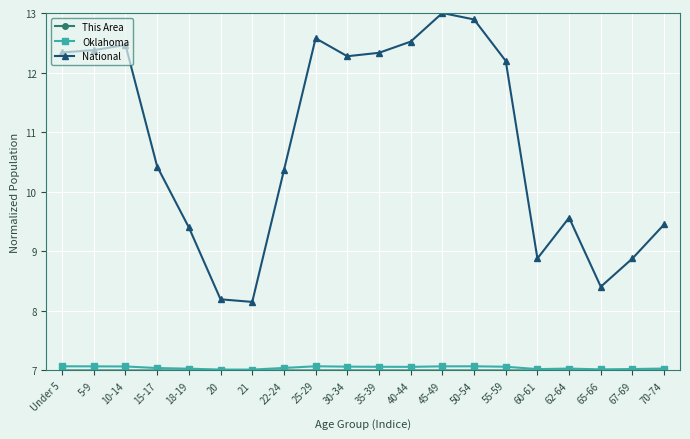

What is the total value across all series at 67-69?

22.9